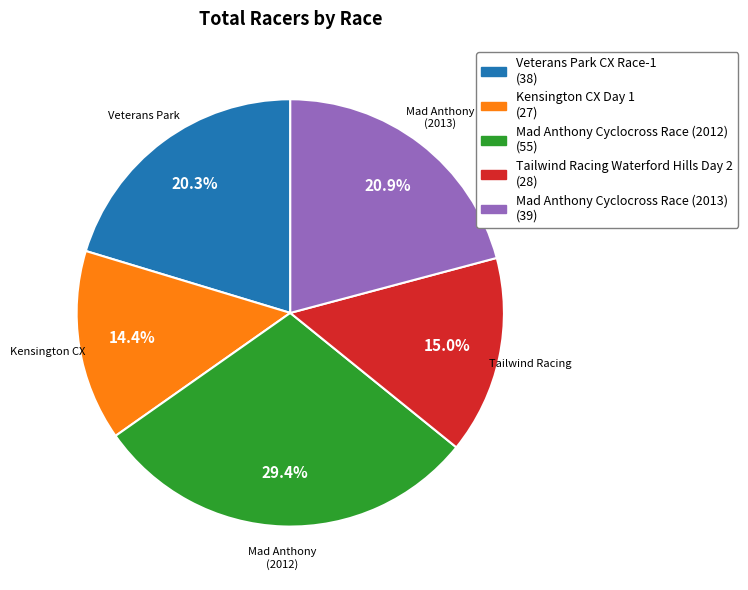

How much of the chart is everything except Mad Anthony Cyclocross Race (2013)?

79.1%